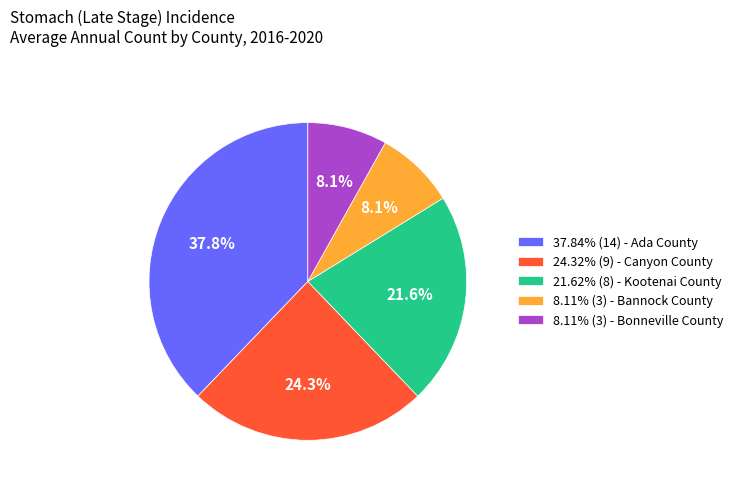

Count the number of slices in the pie.

5